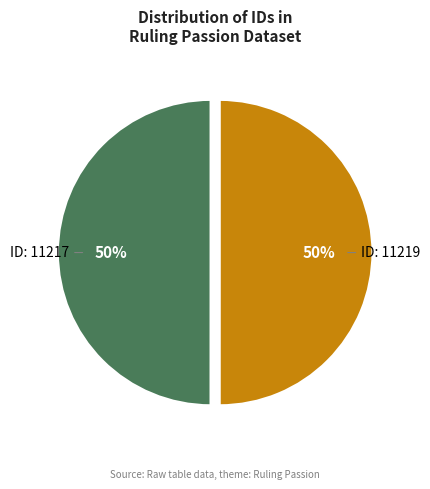

What is the ratio of the value at ID: 11217 to the value at ID: 11219?

1.0